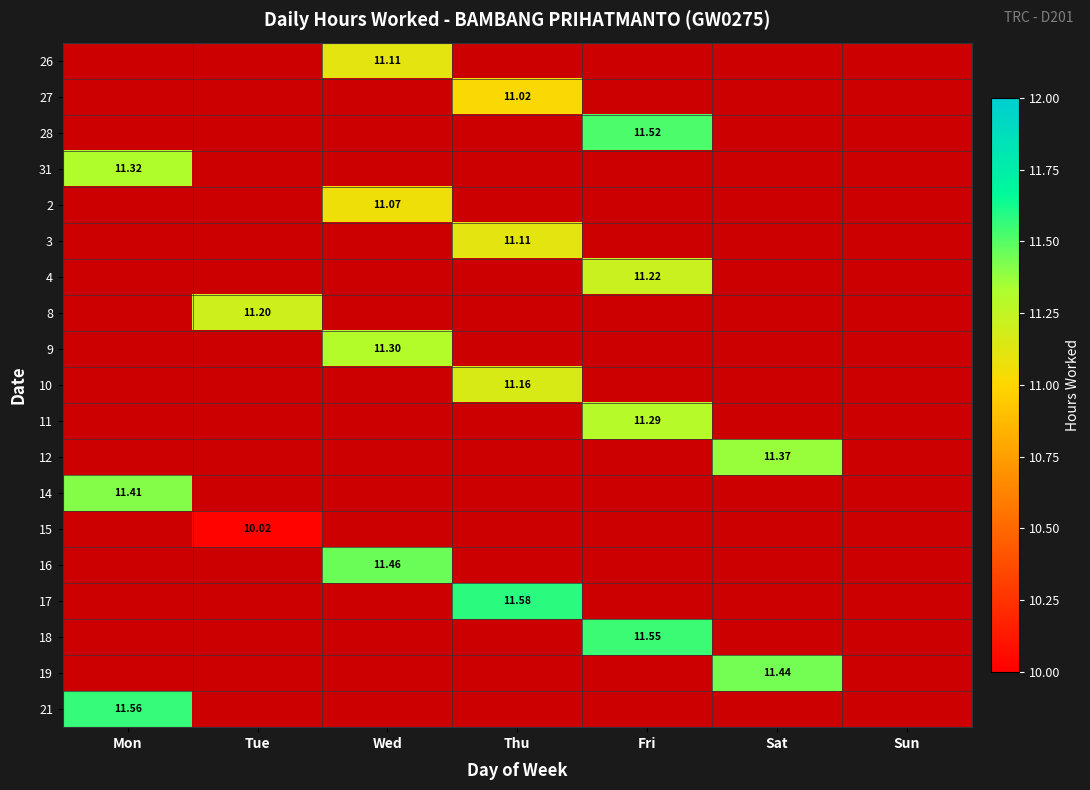

At how many categories does at least one series exceed 8?

6